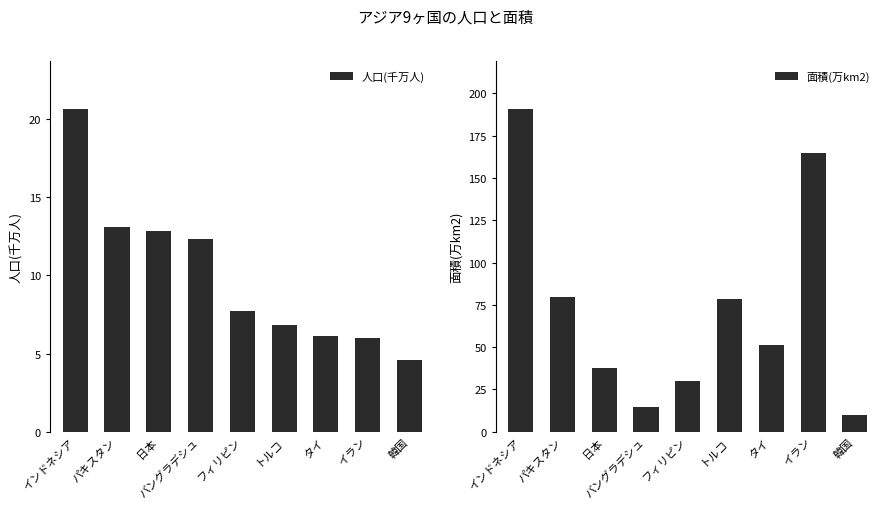

What is the highest value of the 人口(千万人) series?

20.6